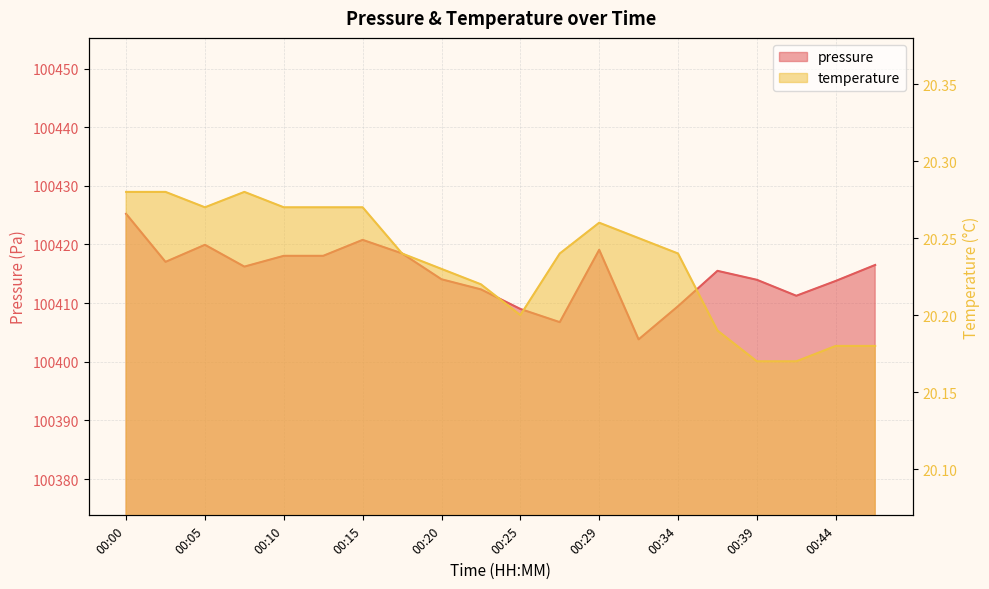

At how many categories does at least one series exceed 32011?

20